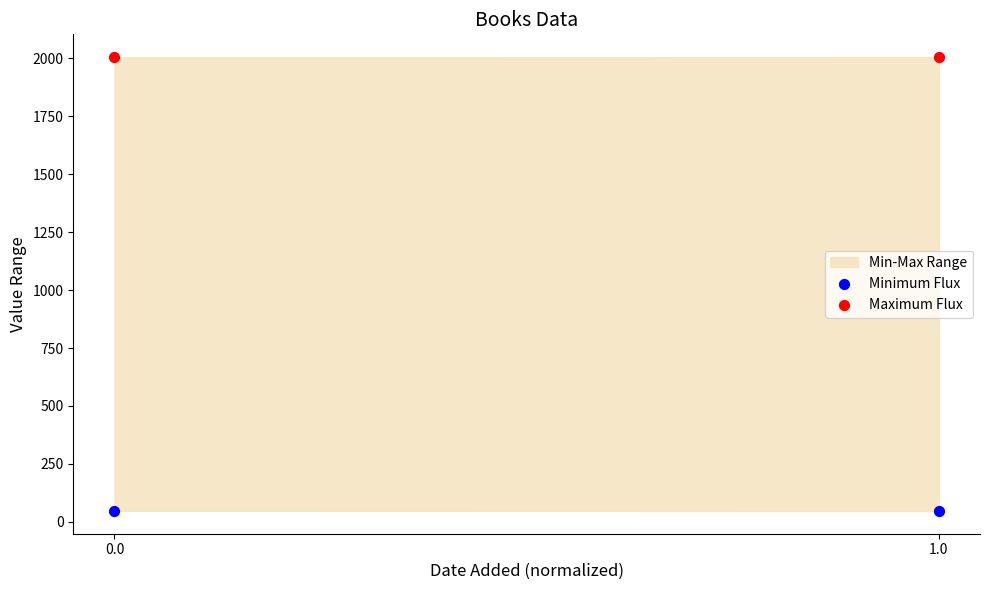

Across all data points, what is the average Y value?

1026